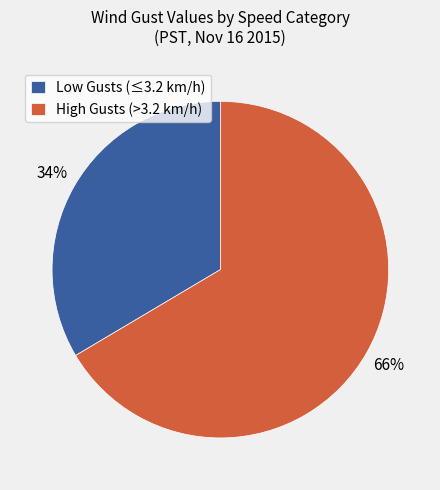

Do Low Gusts (≤3.2 km/h) and High Gusts (>3.2 km/h) together represent more than half of the pie?

Yes